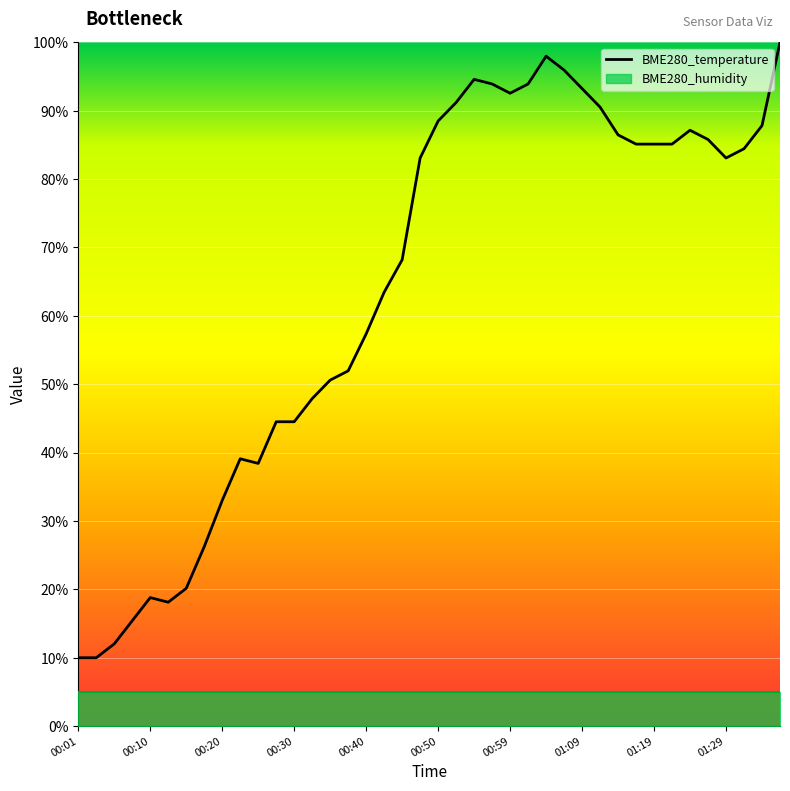

List the labels in order of value, smallest first.

00:01, 00:03, 00:05, 00:08, 00:13, 00:10, 00:15, 00:18, 00:20, 00:25, 00:23, 00:27, 00:30, 00:32, 00:35, 00:37, 00:40, 00:42, 00:45, 00:47, 01:29, 01:31, 01:17, 01:19, 01:22, 01:27, 01:14, 01:24, 01:34, 00:50, 01:12, 00:52, 00:59, 01:09, 00:57, 01:02, 00:54, 01:07, 01:04, 01:36